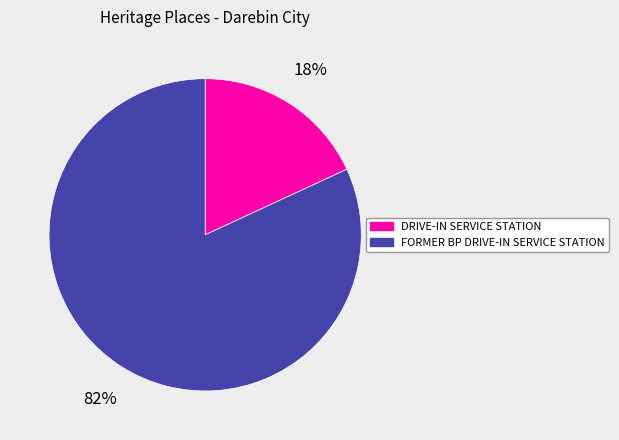

Which slice is the largest?

FORMER BP DRIVE-IN SERVICE STATION